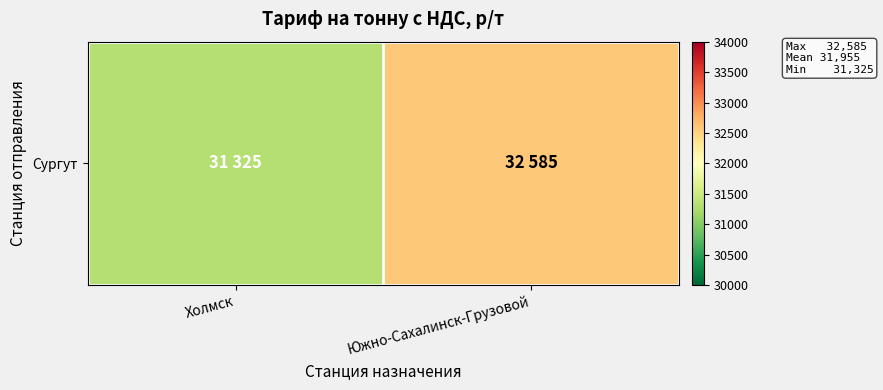

What is the sum of all values?

63910